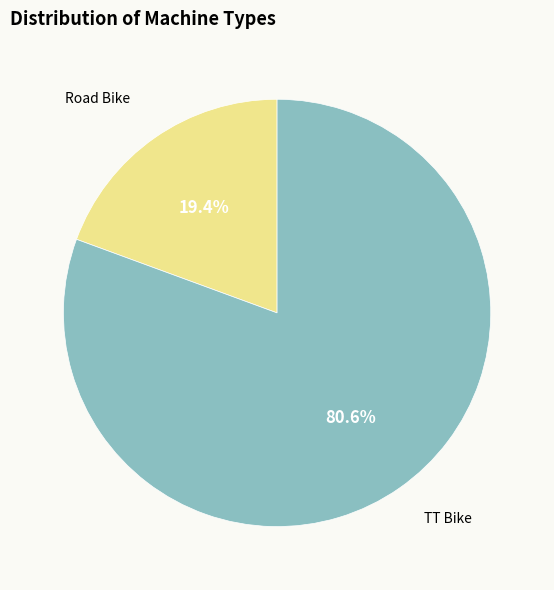

Does any single category account for the majority?

Yes